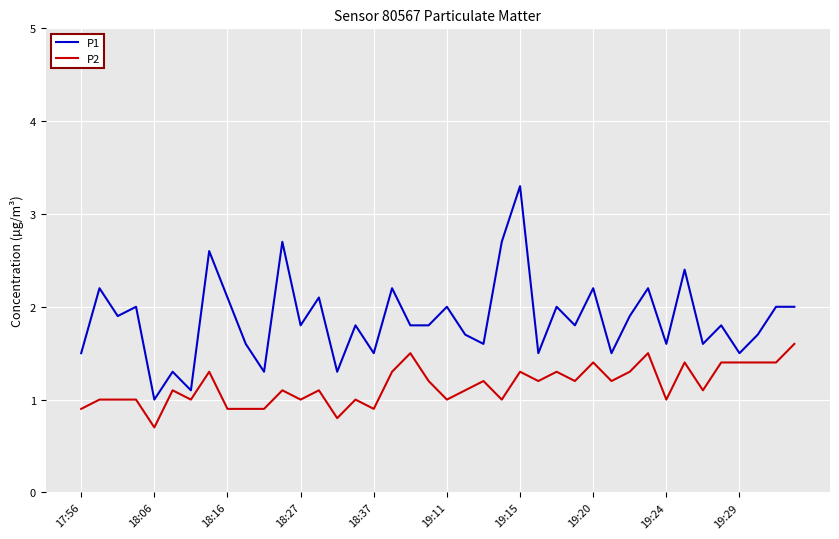

Which series has the largest range (max minus min)?

P1